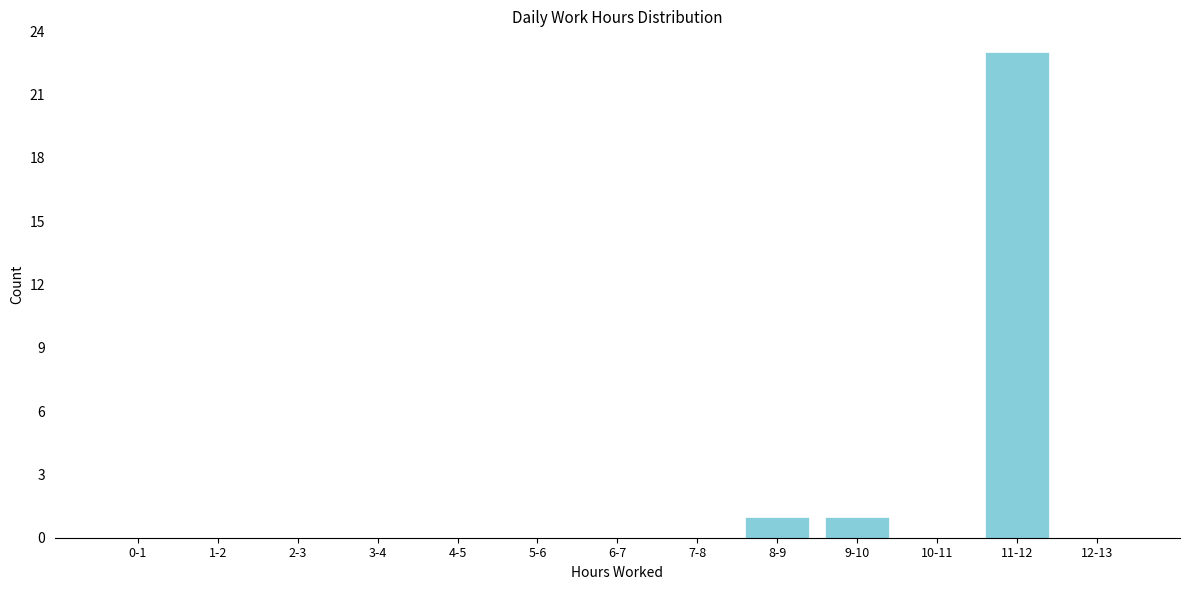

Reading right to left, transcribe all the data shown in this chart.

12-13=0	11-12=23	10-11=0	9-10=1	8-9=1	7-8=0	6-7=0	5-6=0	4-5=0	3-4=0	2-3=0	1-2=0	0-1=0